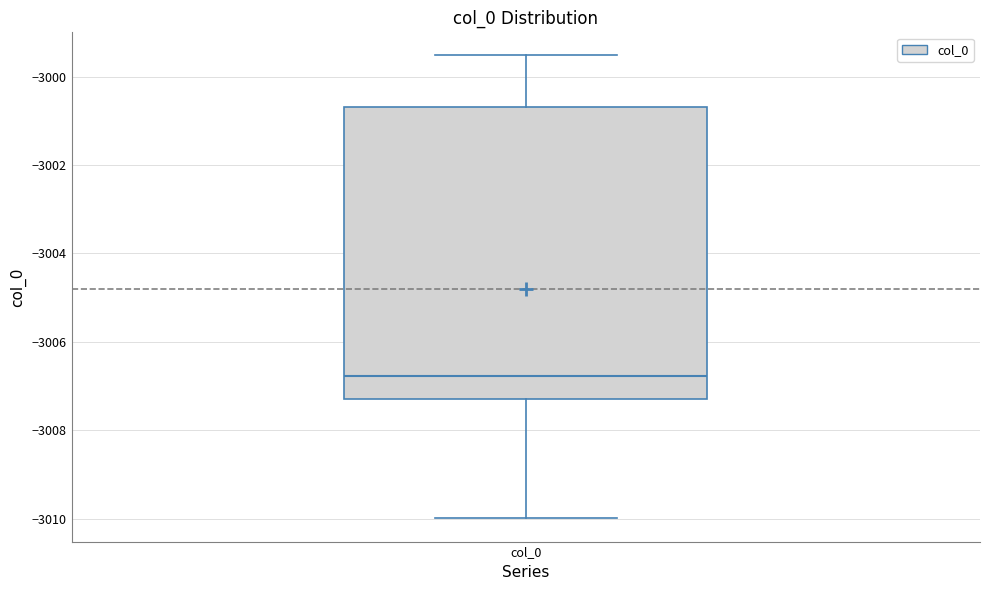

Where is the lower edge of the box for col_0 on the y-axis? The values are not printed on the chart, so give them approximately, as read against the axis.

-3007.2